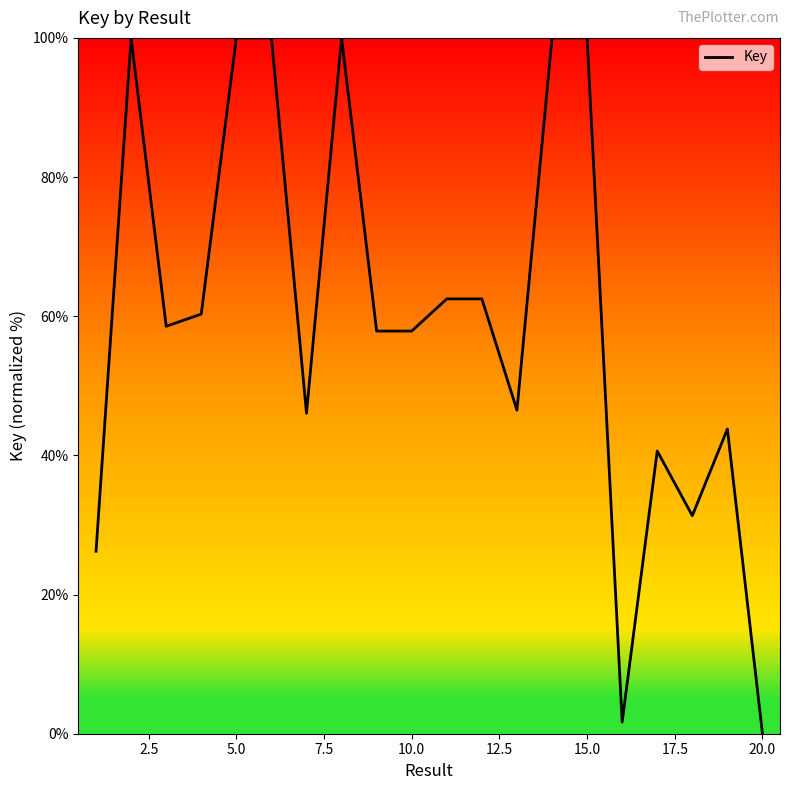

Reading left to right, list all the values displayed in this chart.

26.2	100.0	58.6	60.3	100.0	100.0	46.1	100.0	57.9	57.9	62.5	62.5	46.5	100.0	100.0	1.7	40.6	31.3	43.8	0.0